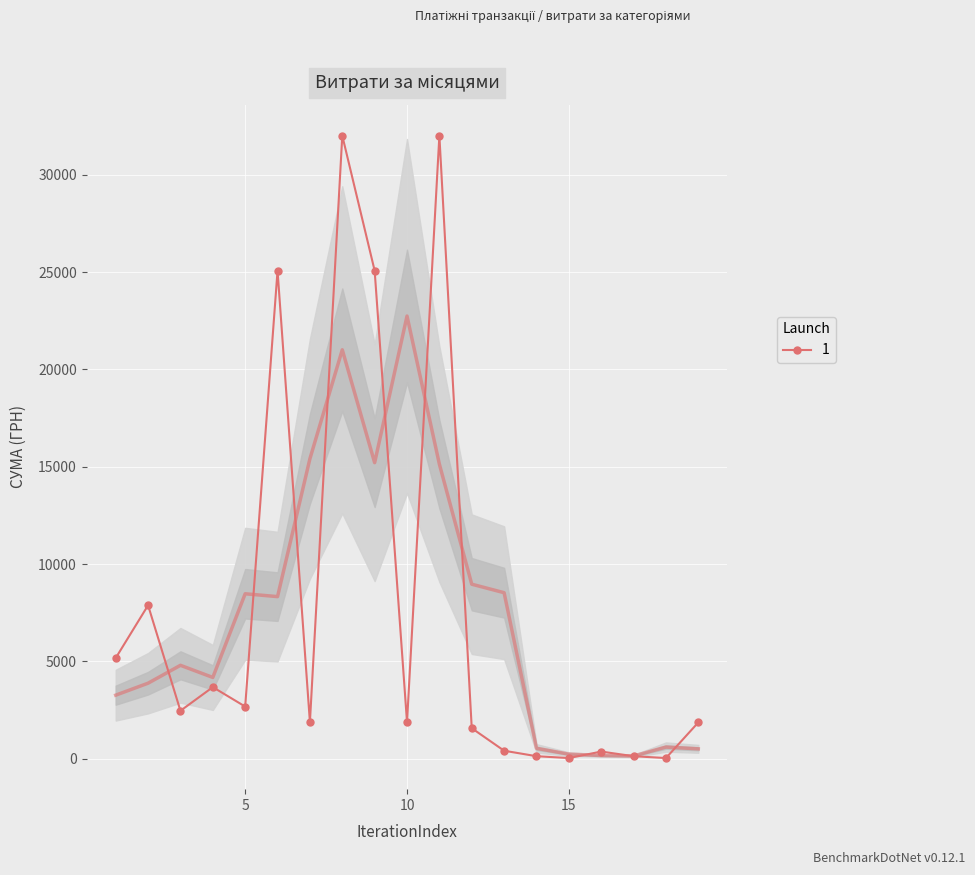

Reading left to right, what are all the values shown in this chart?

1=5170.0	2=7880.0	3=2460.0	4=3675.2	5=2677.2	6=25074.0	7=1875.0	8=32007.0	9=25074.0	10=1875.0	11=32007.0	12=1565.0	13=407.8	14=126.5	15=31.6	16=364.4	17=126.5	18=31.6	19=1862.4